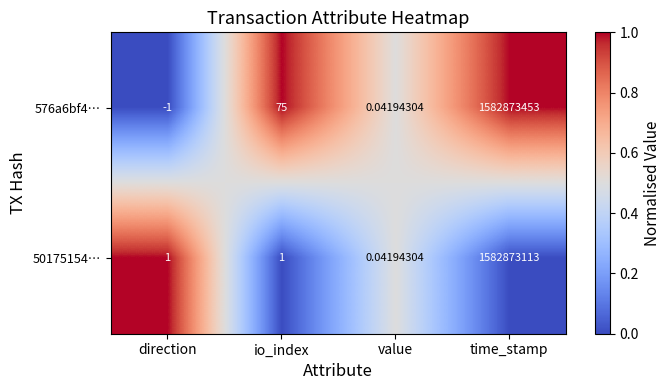

Which series has the largest range (max minus min)?

576a6bf4…